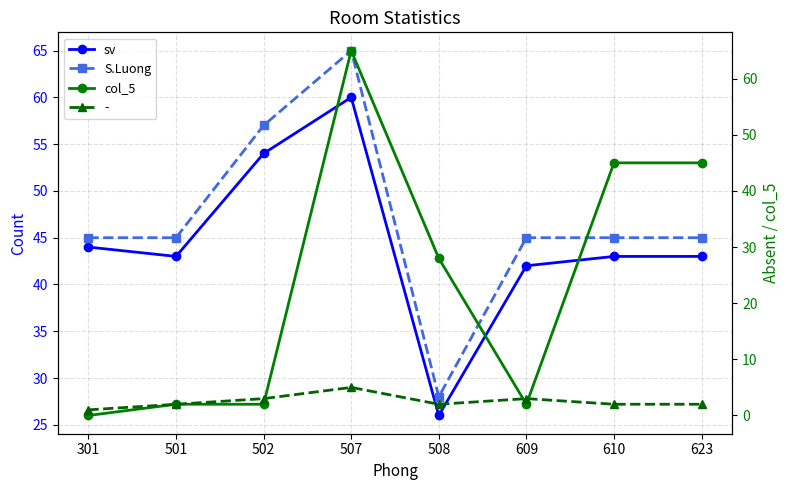

Rank the categories by col_5 value from highest to lowest.

507, 610, 623, 508, 501, 502, 609, 301